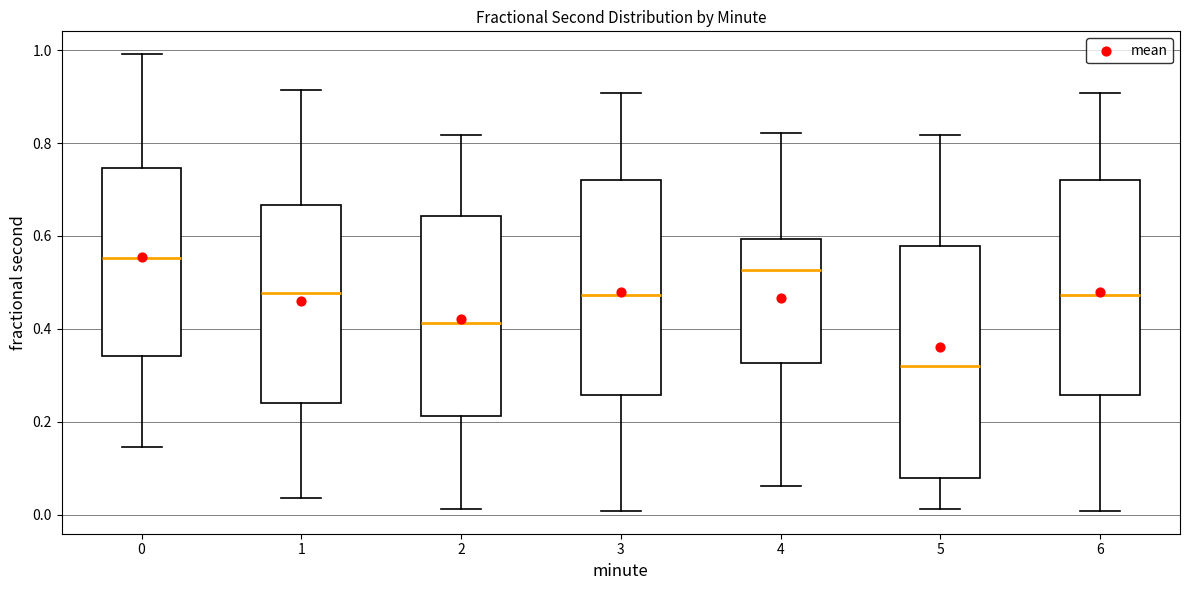

Where is the upper edge of the box at x = 3 on the y-axis? The values are not printed on the chart, so give them approximately, as read against the axis.

0.72